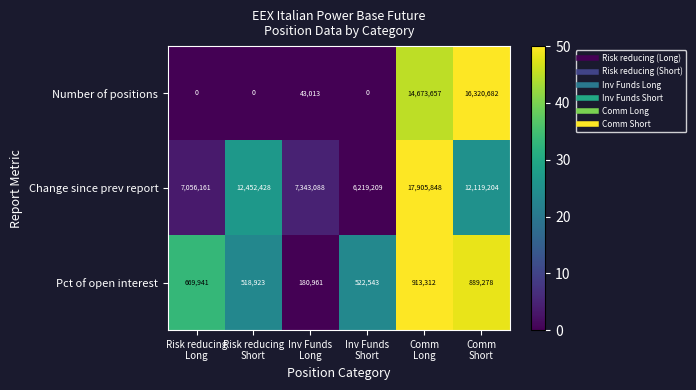

What is the maximum value shown in the chart?

17905848